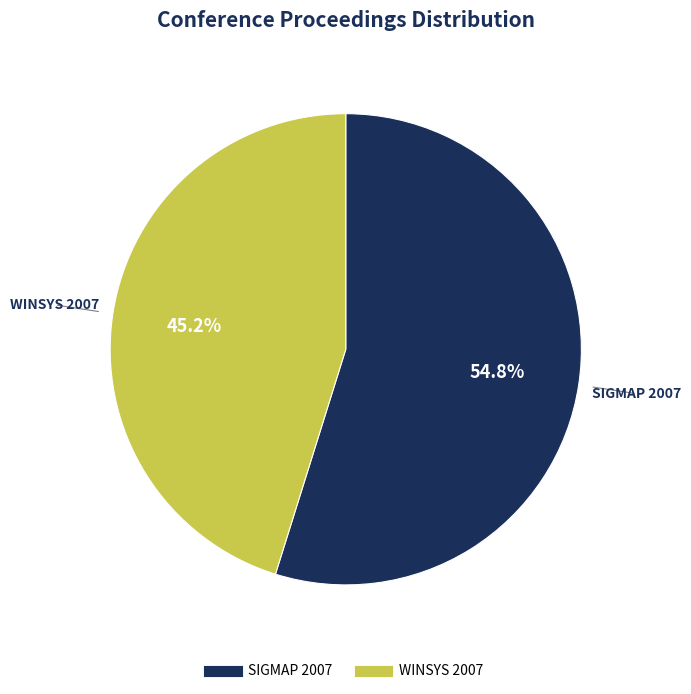

Count the number of slices in the pie.

2